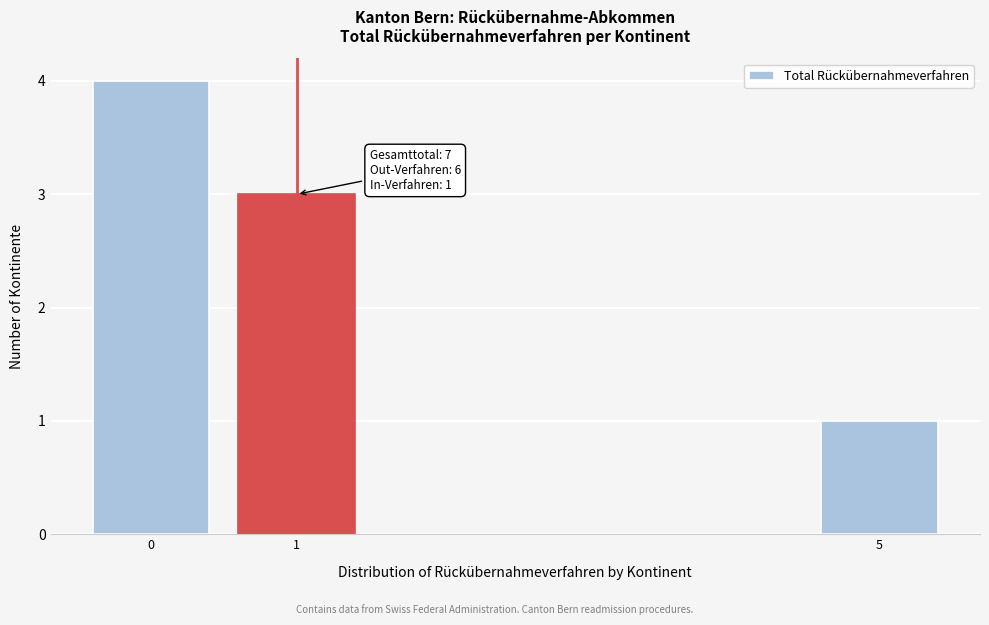

Reading left to right, list all the values displayed in this chart.

4	3	1